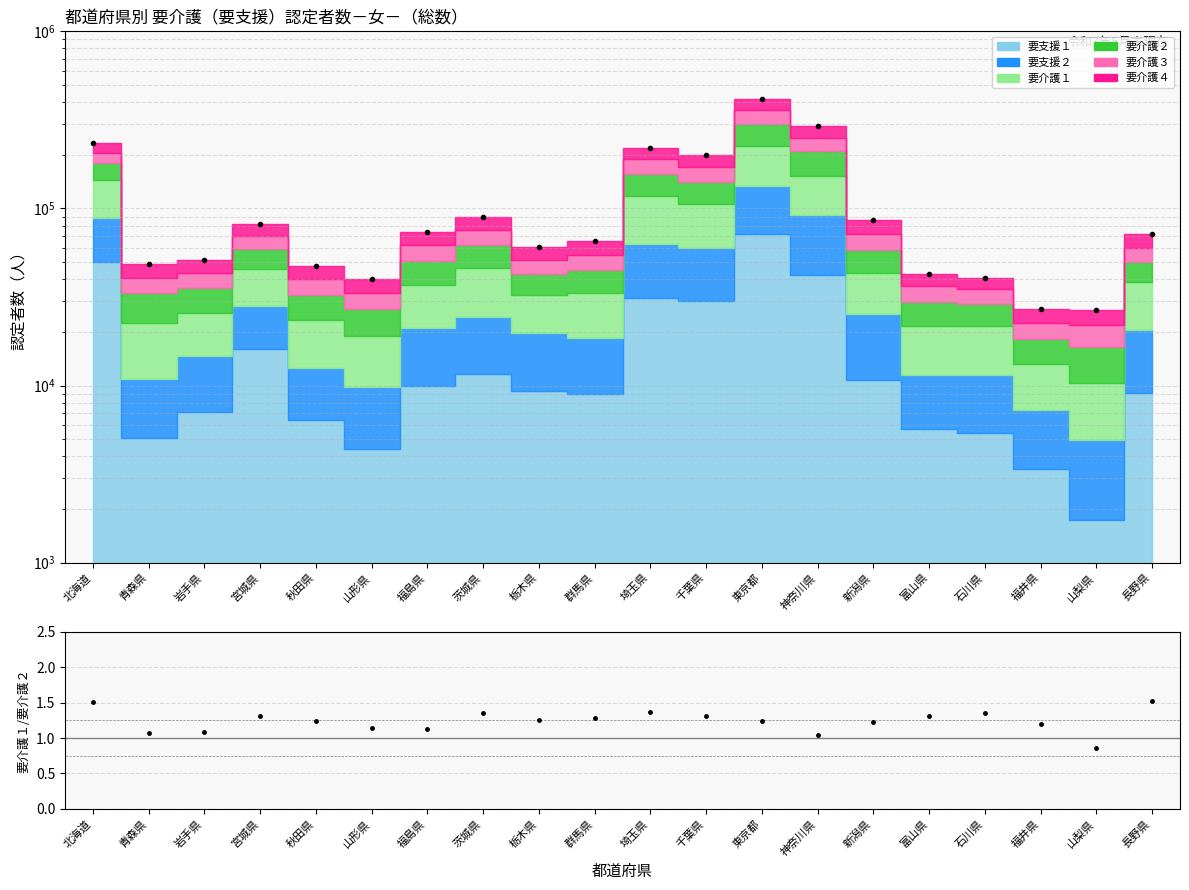

What is the sum of the values at 福井県 and 千葉県?

226253